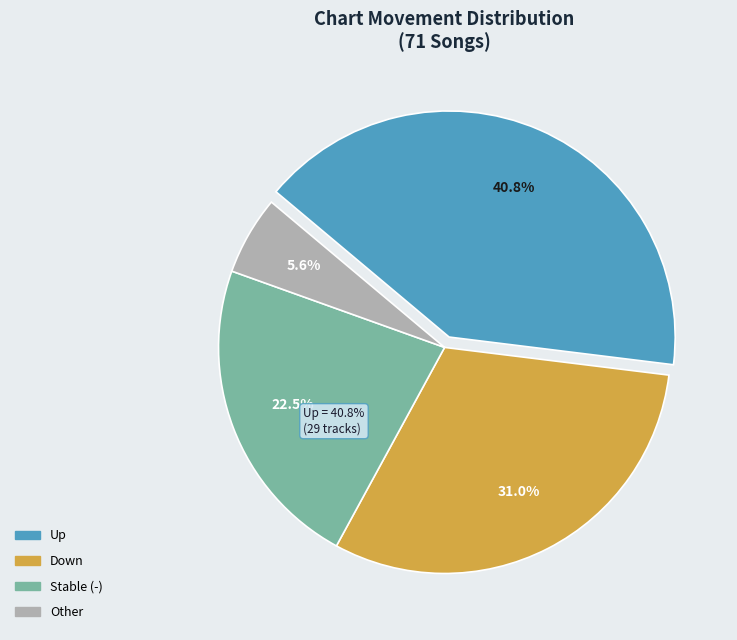

Is there a majority slice in this chart?

No